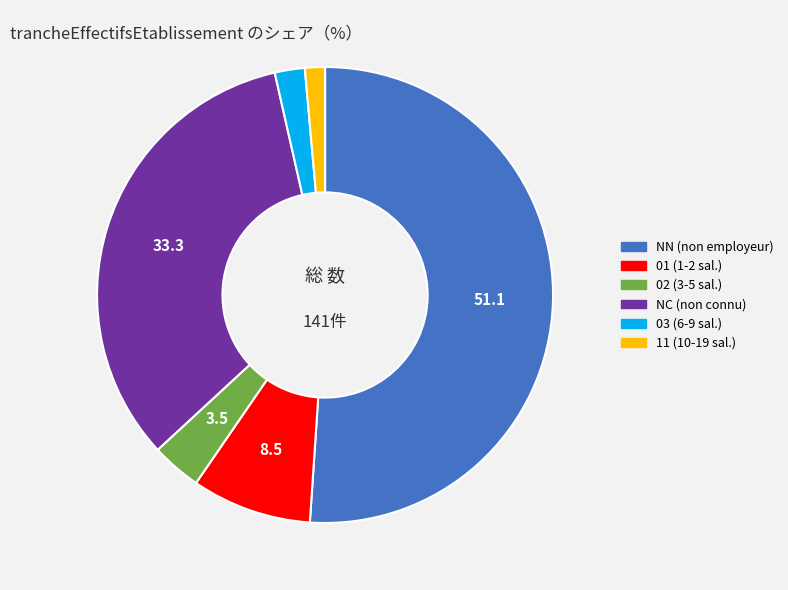

Approximately how many times larger is the value at NN (non employeur) compared to 11 (10-19 sal.)?

36.0